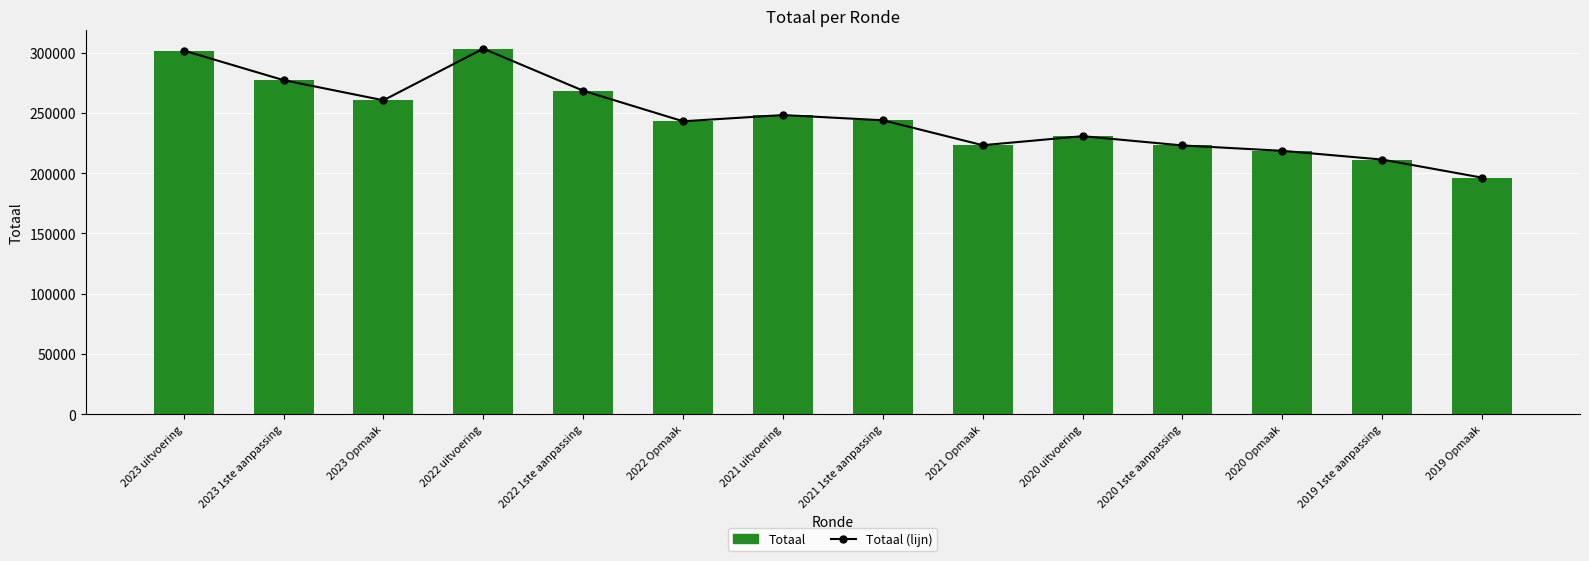

Read the Totaal value at 2019 1ste aanpassing.

211334